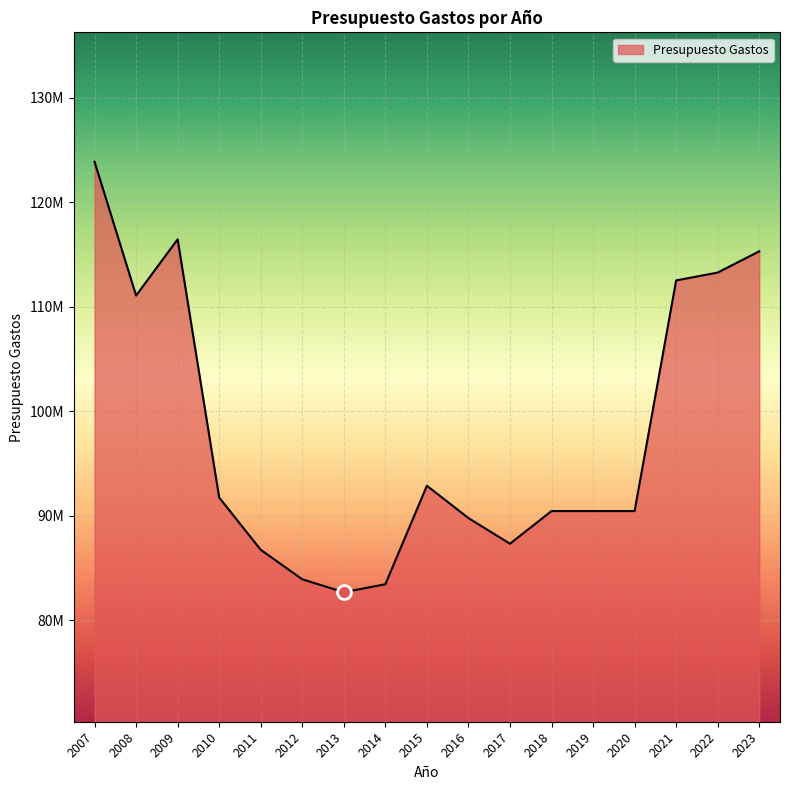

What is the ratio of the value at 2017 to the value at 2022?

0.8